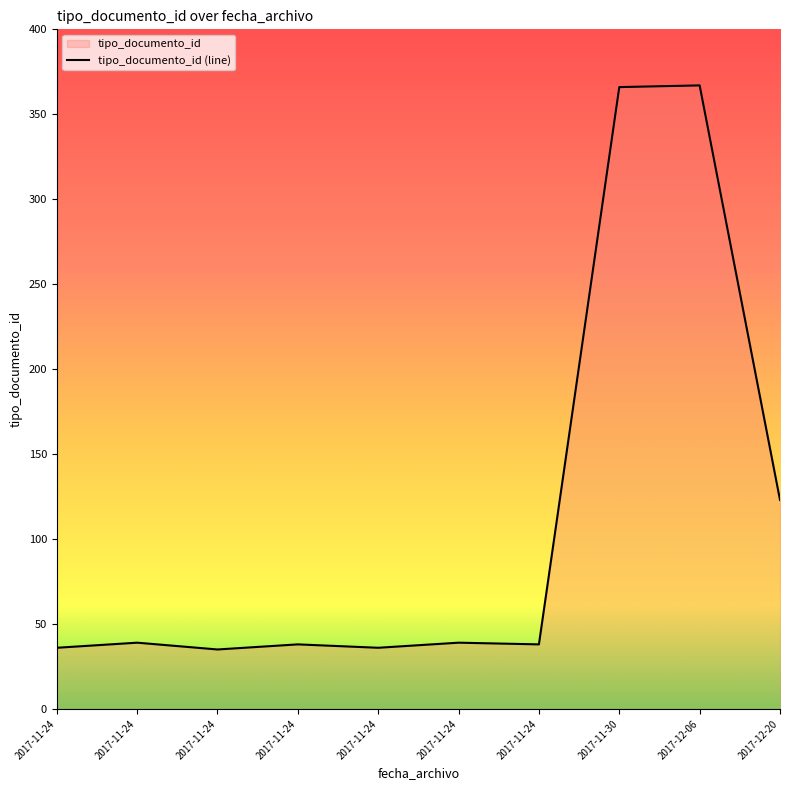

What is the sum of the values at 2017-11-24 10:53:52 and 2017-11-24 11:16:50?

75